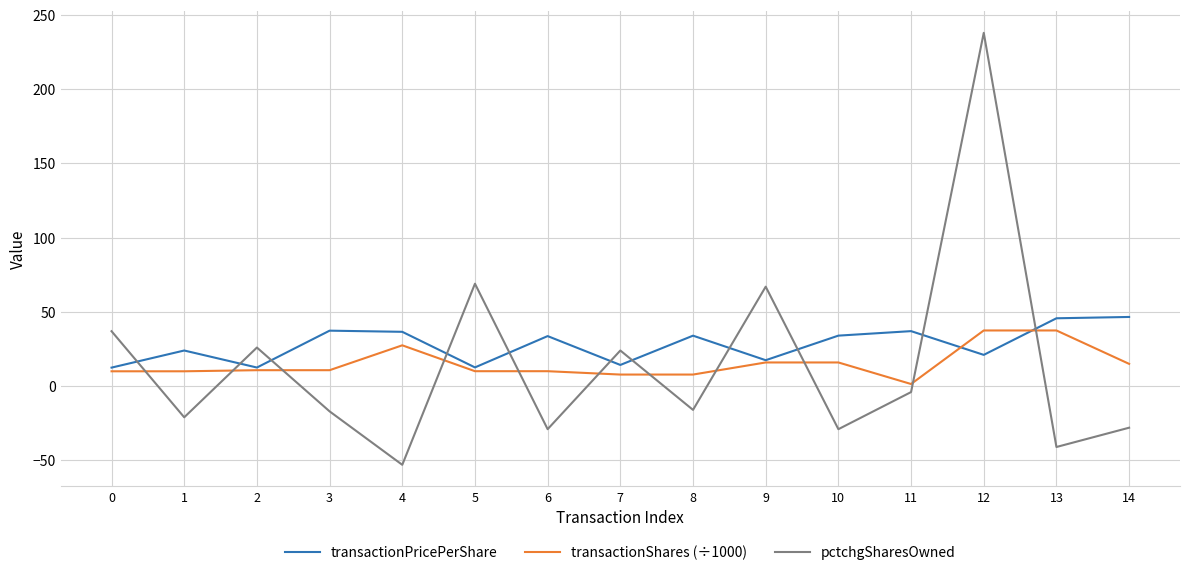

Where do transactionPricePerShare and pctchgSharesOwned first cross each other?

0 and 1